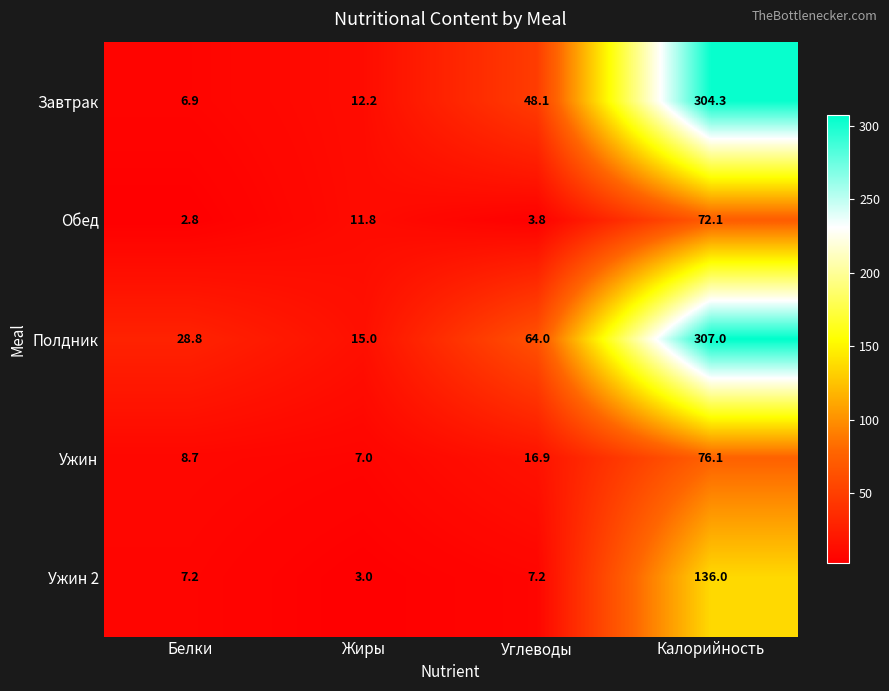

What is the approximate value of Ужин at Белки?

8.7